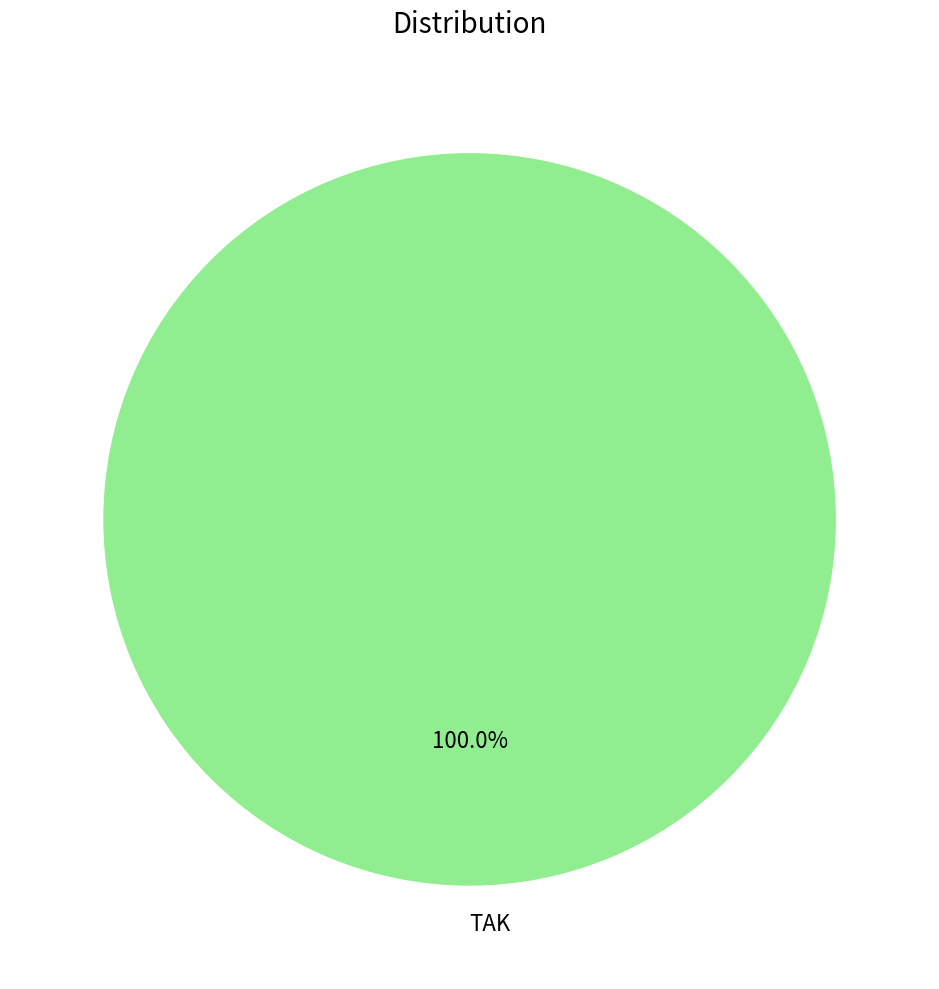

What is the majority slice?

TAK